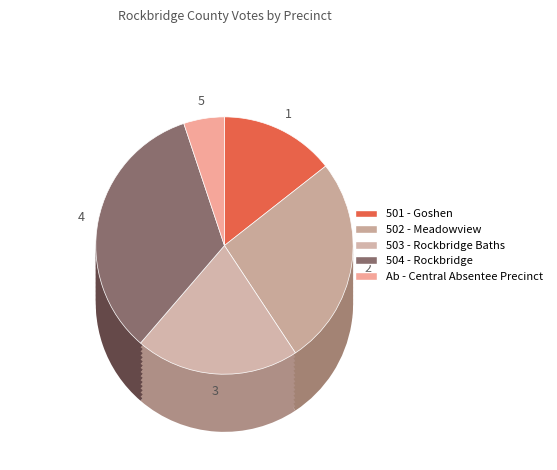

What is the total percentage of 503 - Rockbridge Baths and 504 - Rockbridge?

54.2%